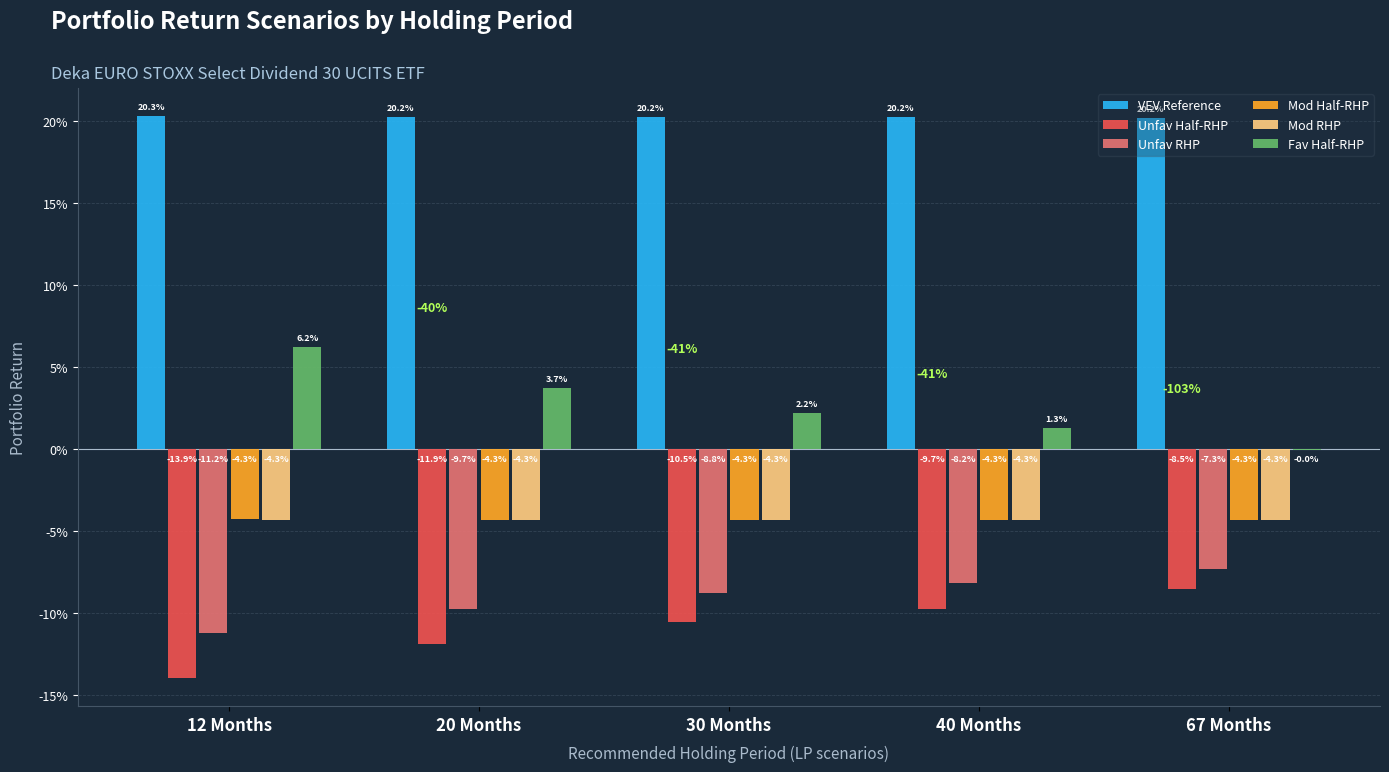

What are all the series names shown in the legend?

VEV Reference, Unfav Half-RHP, Unfav RHP, Mod Half-RHP, Mod RHP, Fav Half-RHP